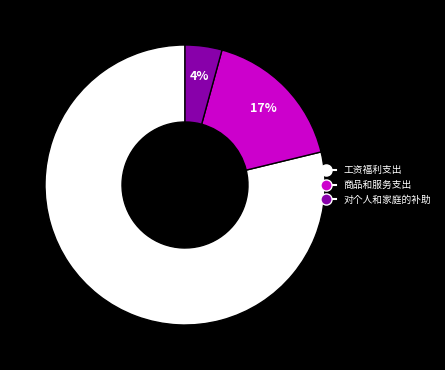

Combined, do 对个人和家庭的补助 and 工资福利支出 account for over 50%?

Yes